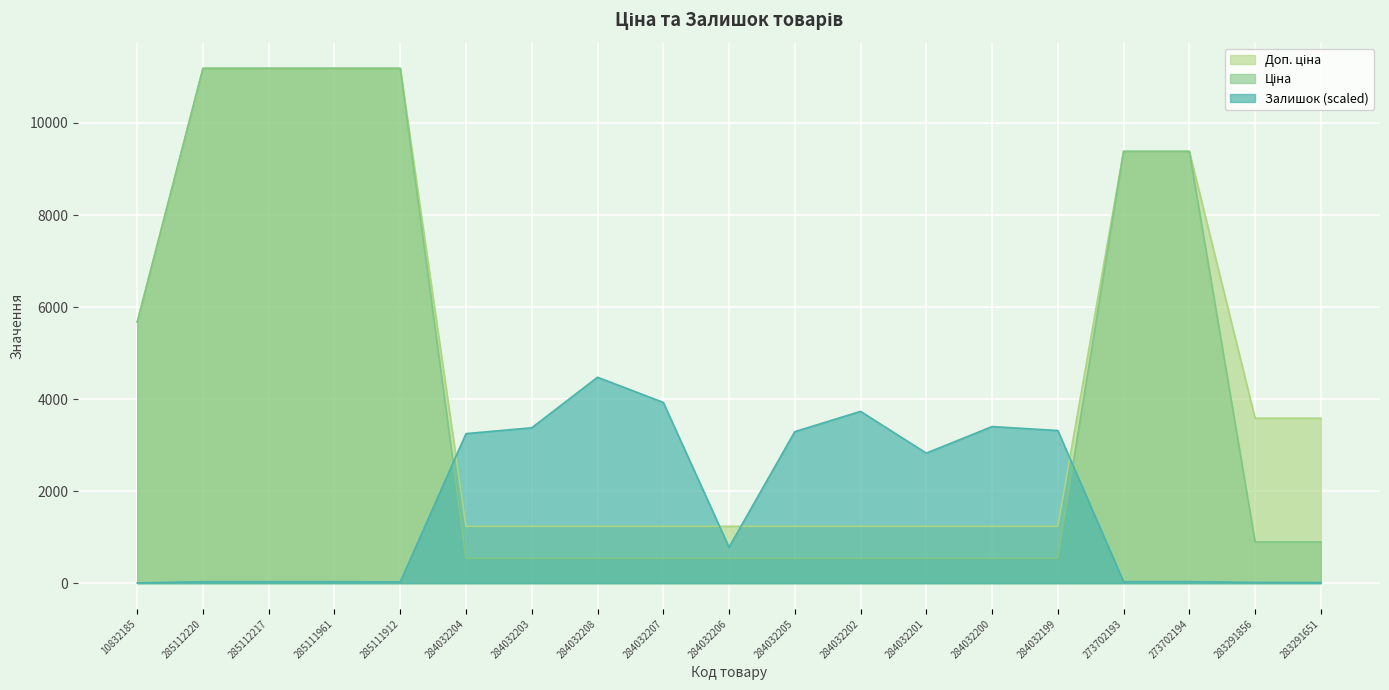

Which category has the highest value across all series?

285112220